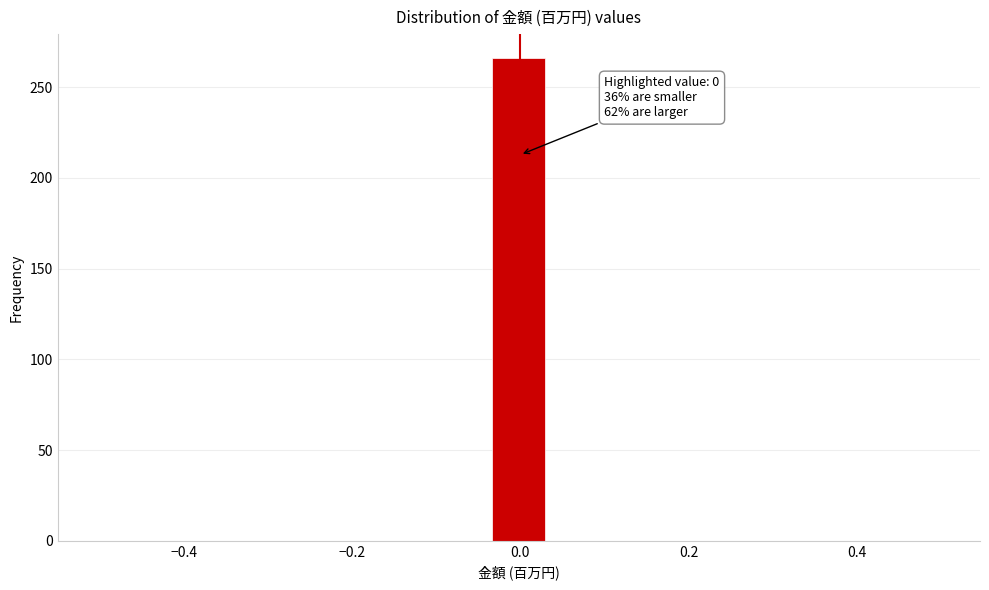

Around what value on the x-axis is the tallest bar? Give the approximate position of its centre, as read against the axis.

0.00